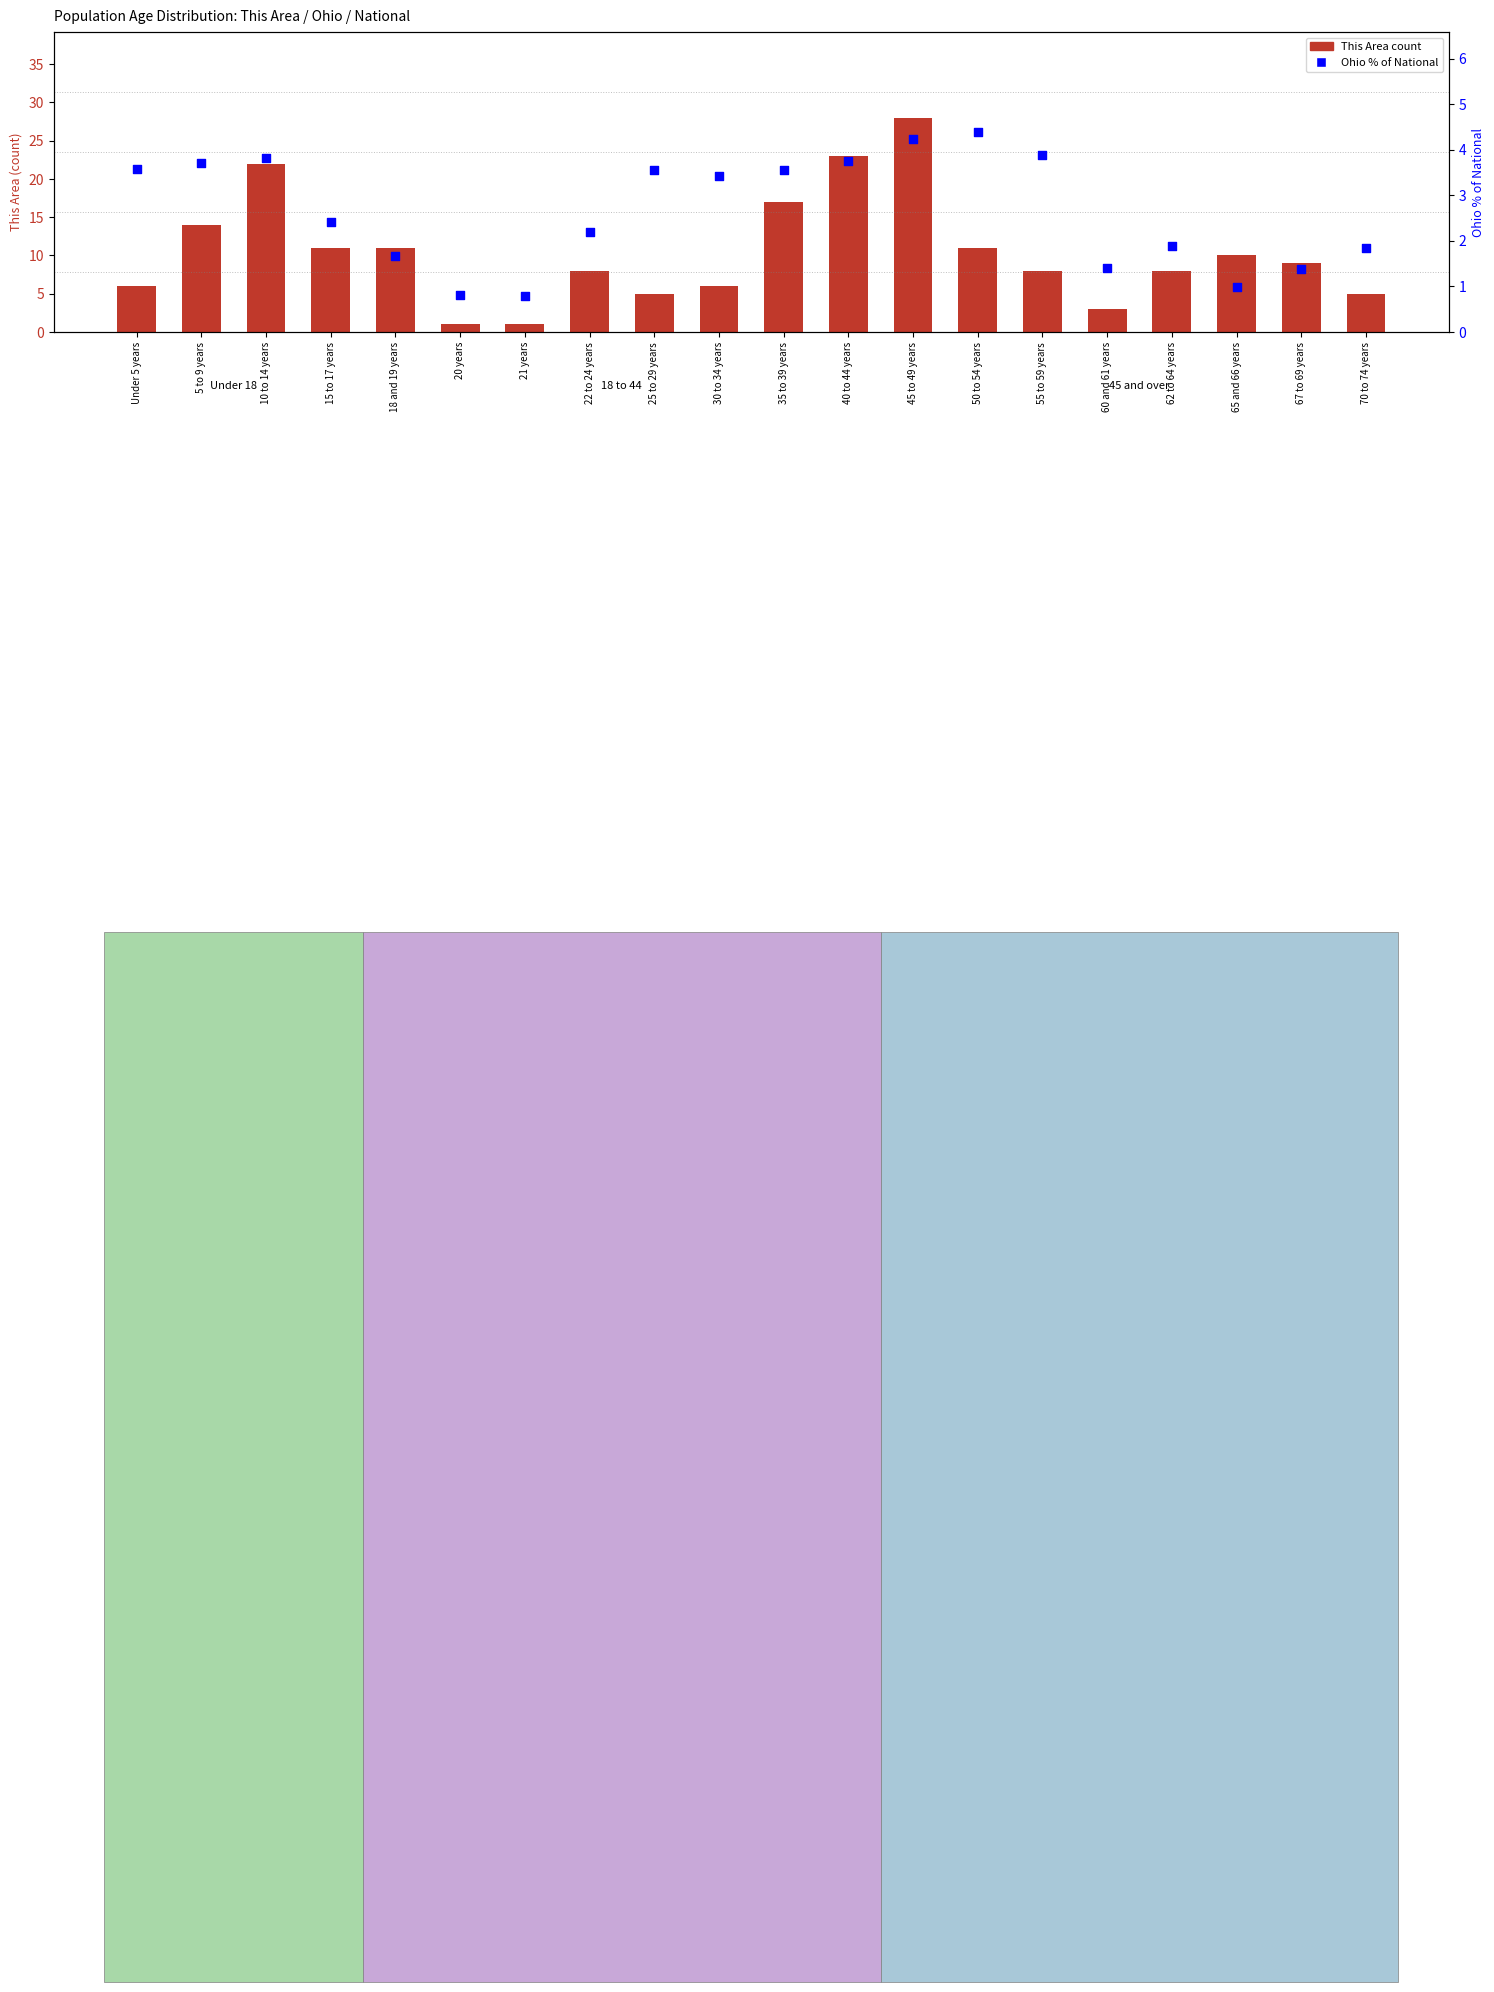

Which series contains the lowest Y value?

Ohio % of age group